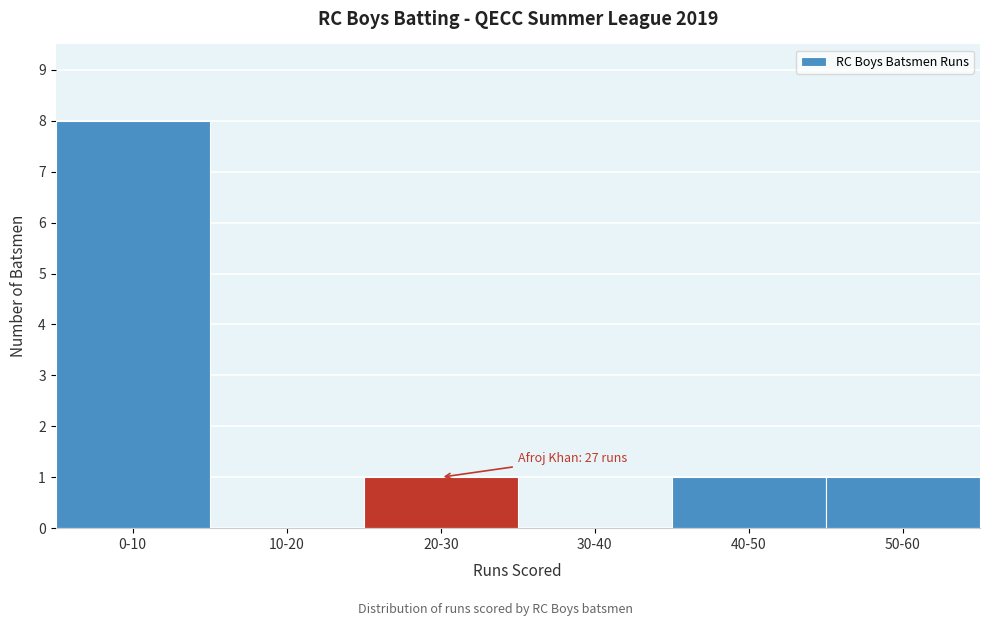

Reading left to right, extract all data points from this chart.

0-10=8	10-20=0	20-30=1	30-40=0	40-50=1	50-60=1